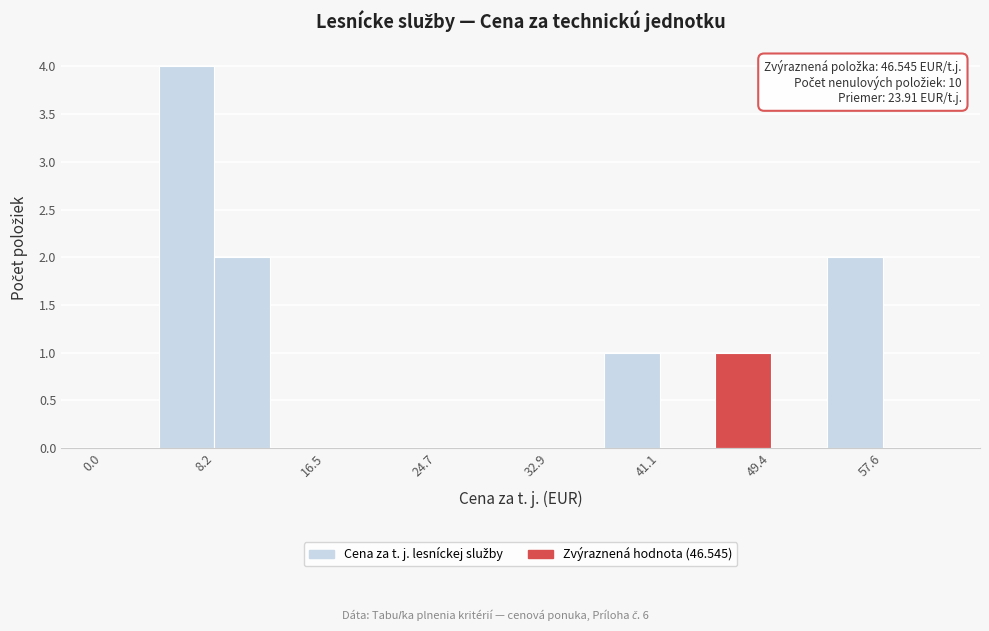

Over which range of the x-axis is the bar tallest?

4 to 8